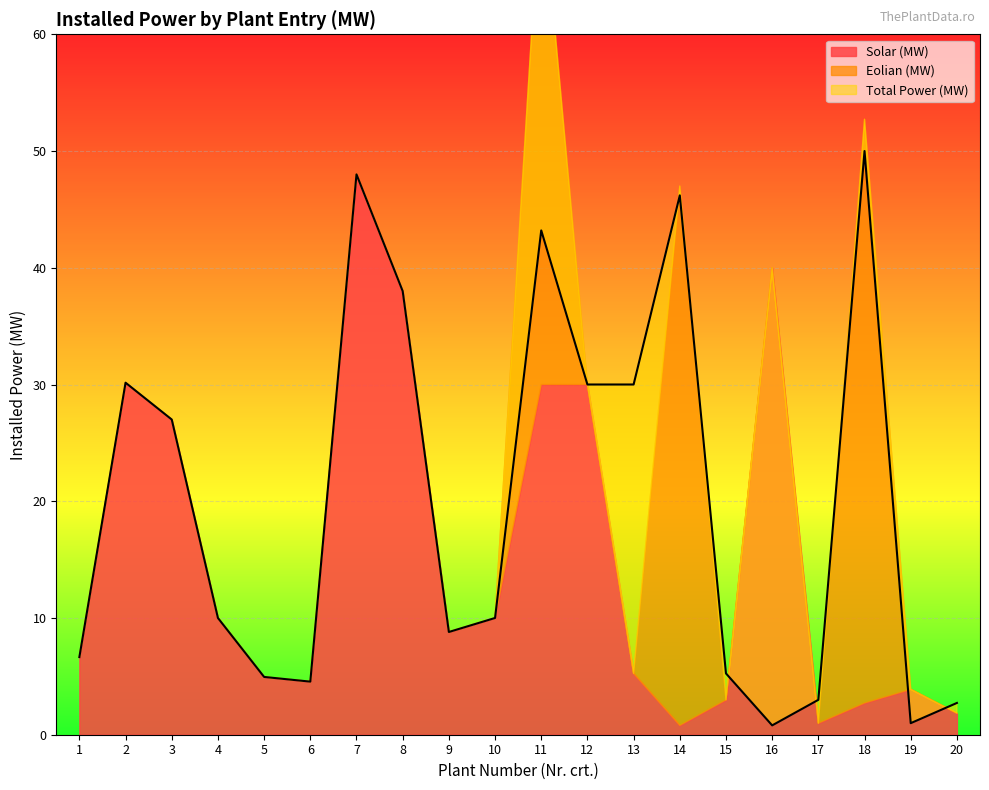

Which series changed the most between 6 and 20?

Solar (MW)